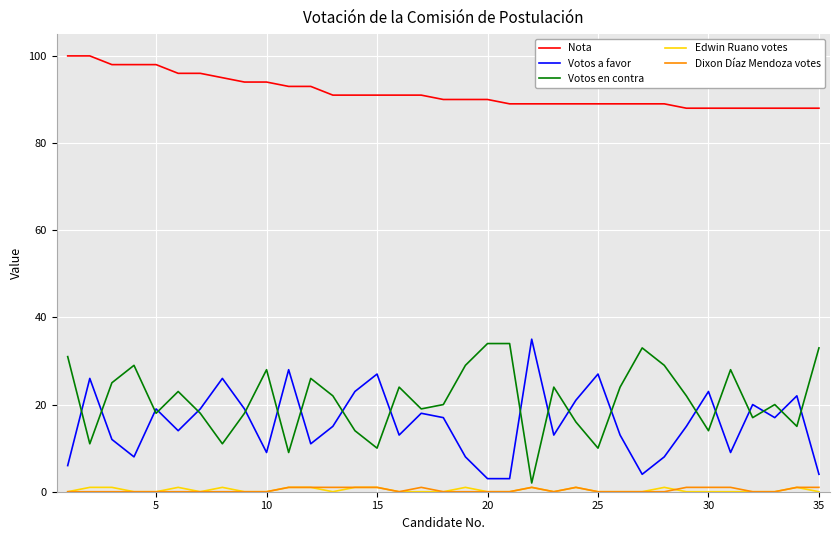

What is the average value of the Nota series?

92